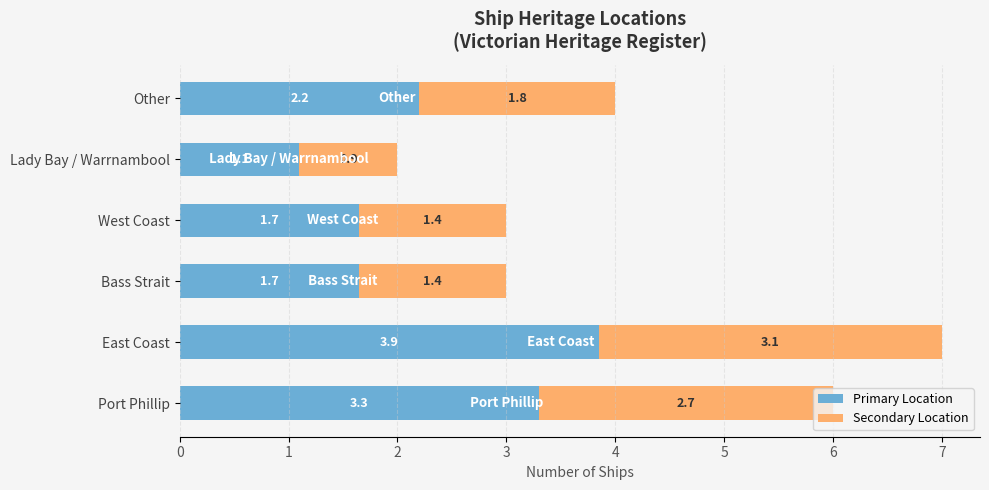

Which category has the highest value in the Primary Location series?

East Coast